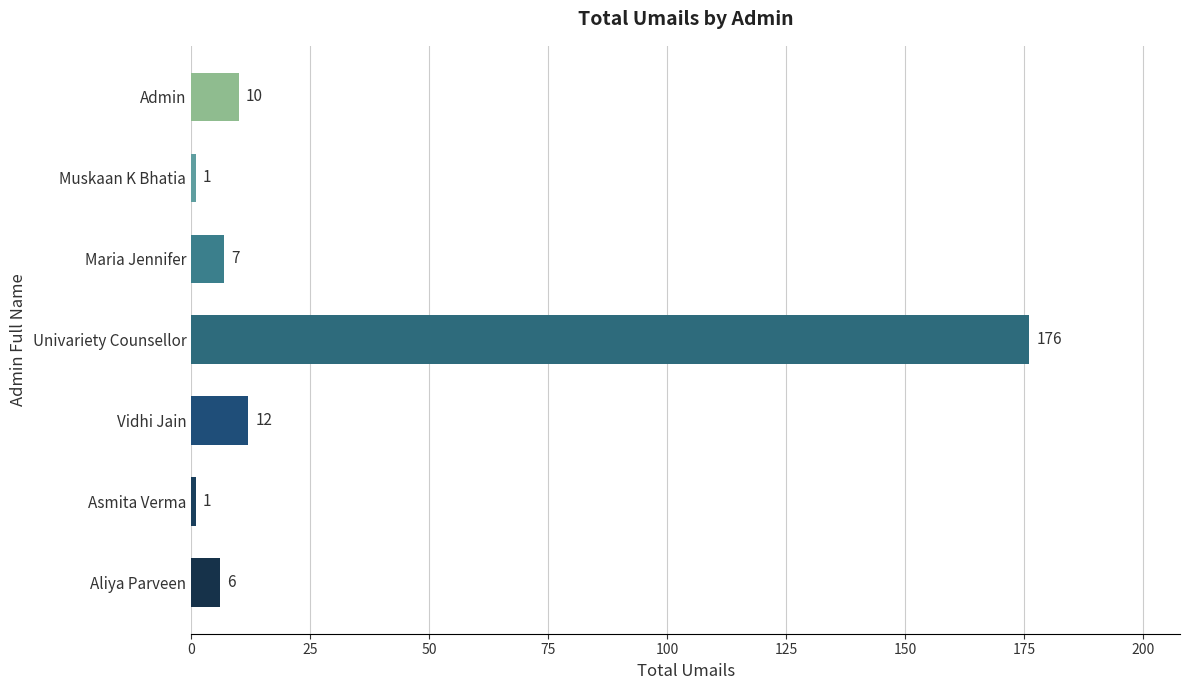

Approximately how many times larger is the value at Admin compared to Maria Jennifer?

1.4